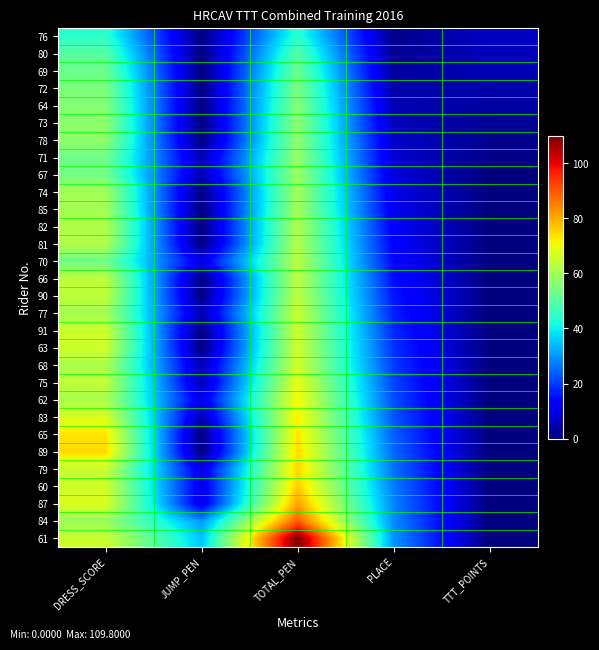

Which series has the largest total across all categories?

61